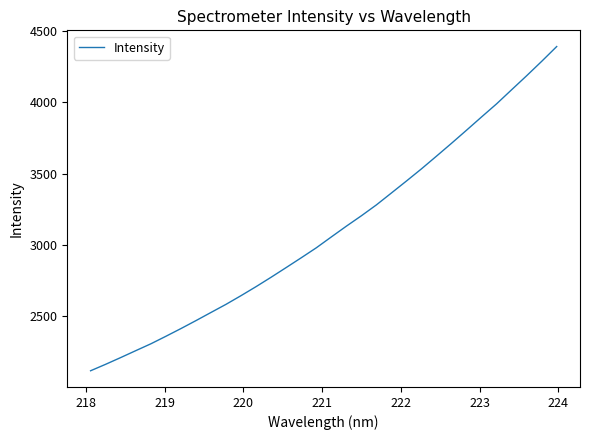

What is the minimum value shown in the chart?

2119.8